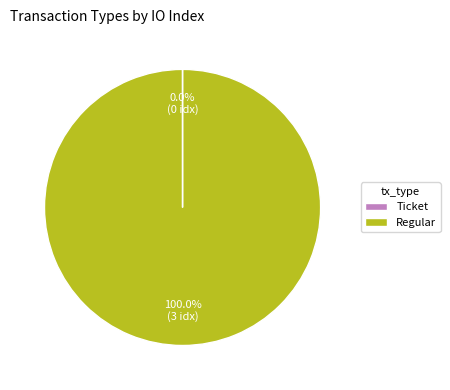

Is there a majority slice in this chart?

Yes